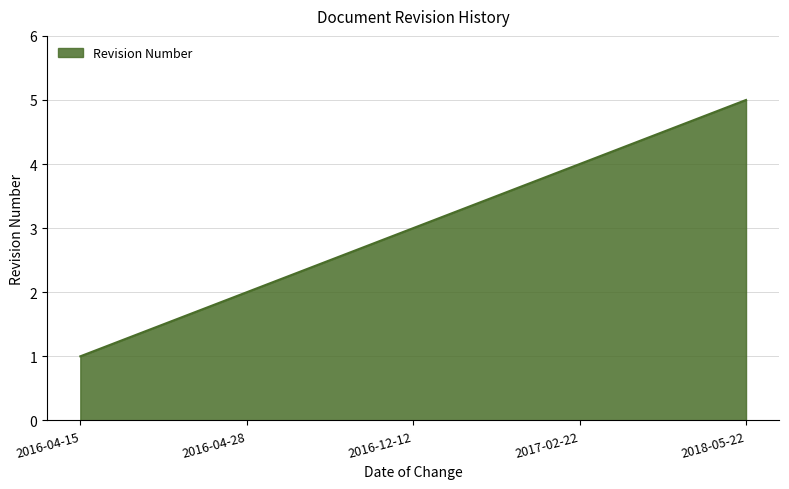

Reading left to right, what are all the values shown in this chart?

2016-04-15=1	2016-04-28=2	2016-12-12=3	2017-02-22=4	2018-05-22=5